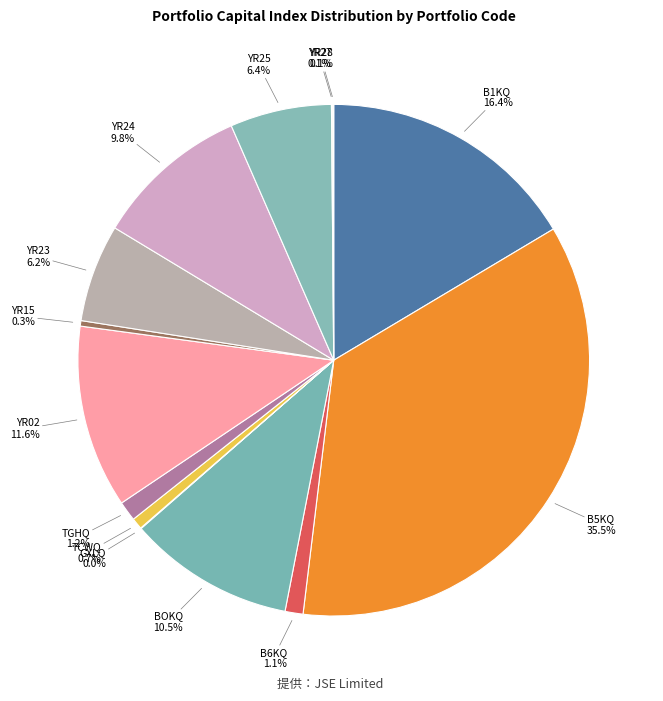

Is there a majority slice in this chart?

No